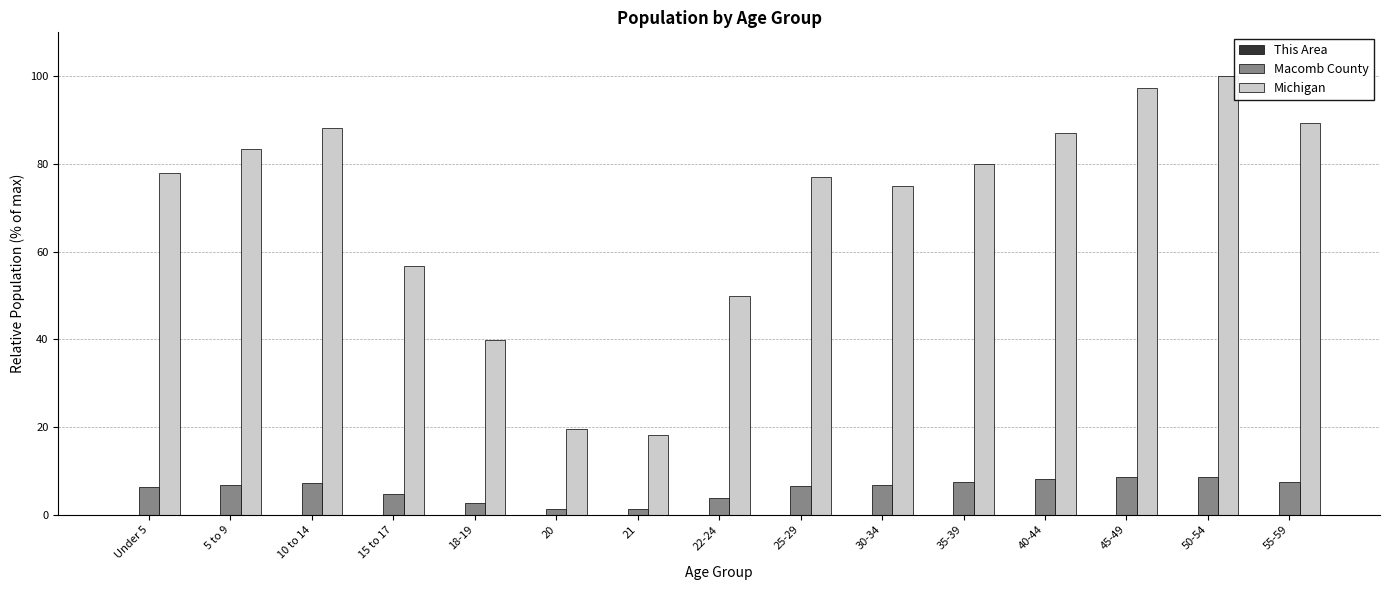

Where is Michigan nearest to the value 59?

15 to 17